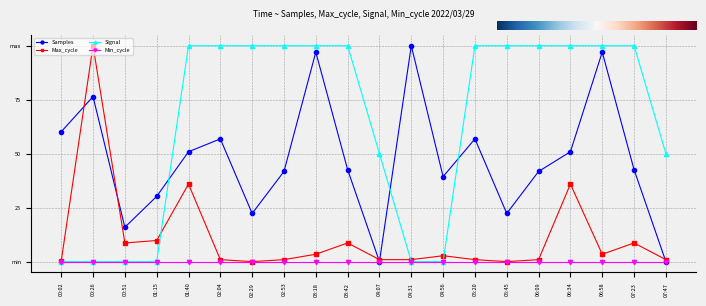

Does the chart have visible grid lines?

Yes